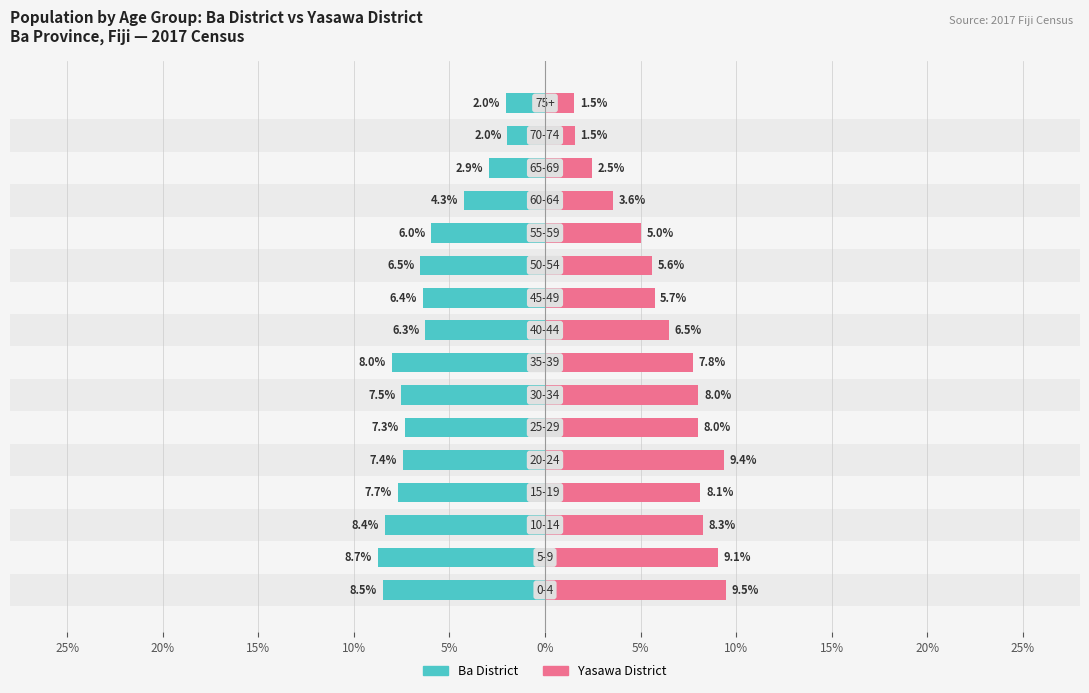

At how many categories does at least one series exceed 4?

13